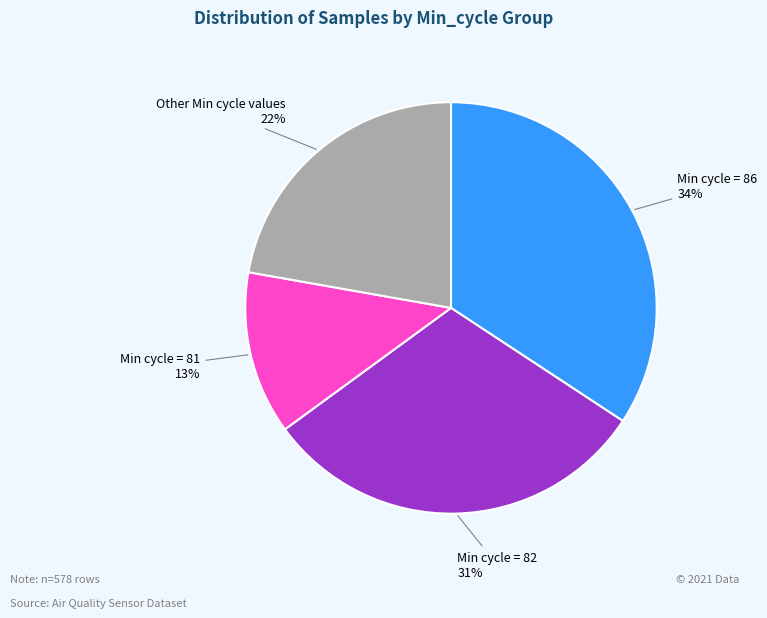

Does any single category account for the majority?

No